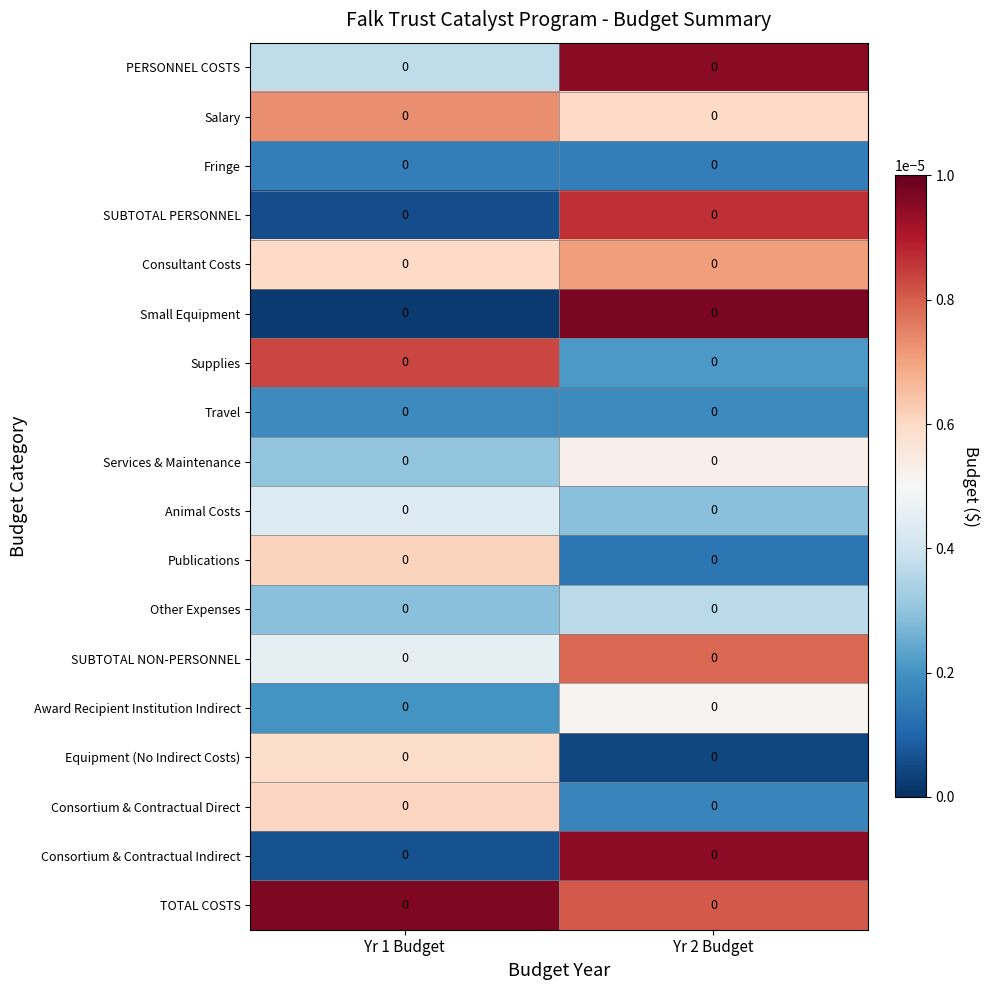

Reading right to left, transcribe all the data shown in this chart.

PERSONNEL COSTS: Yr 2 Budget=0.0	Yr 1 Budget=0.0
Salary: Yr 2 Budget=0.0	Yr 1 Budget=0.0
Fringe: Yr 2 Budget=0.0	Yr 1 Budget=0.0
SUBTOTAL PERSONNEL: Yr 2 Budget=0.0	Yr 1 Budget=0.0
Consultant Costs: Yr 2 Budget=0.0	Yr 1 Budget=0.0
Small Equipment: Yr 2 Budget=0.0	Yr 1 Budget=0.0
Supplies: Yr 2 Budget=0.0	Yr 1 Budget=0.0
Travel: Yr 2 Budget=0.0	Yr 1 Budget=0.0
Services & Maintenance: Yr 2 Budget=0.0	Yr 1 Budget=0.0
Animal Costs: Yr 2 Budget=0.0	Yr 1 Budget=0.0
Publications: Yr 2 Budget=0.0	Yr 1 Budget=0.0
Other Expenses: Yr 2 Budget=0.0	Yr 1 Budget=0.0
SUBTOTAL NON-PERSONNEL: Yr 2 Budget=0.0	Yr 1 Budget=0.0
Award Recipient Institution Indirect: Yr 2 Budget=0.0	Yr 1 Budget=0.0
Equipment (No Indirect Costs): Yr 2 Budget=0.0	Yr 1 Budget=0.0
Consortium & Contractual Direct: Yr 2 Budget=0.0	Yr 1 Budget=0.0
Consortium & Contractual Indirect: Yr 2 Budget=0.0	Yr 1 Budget=0.0
TOTAL COSTS: Yr 2 Budget=0.0	Yr 1 Budget=0.0